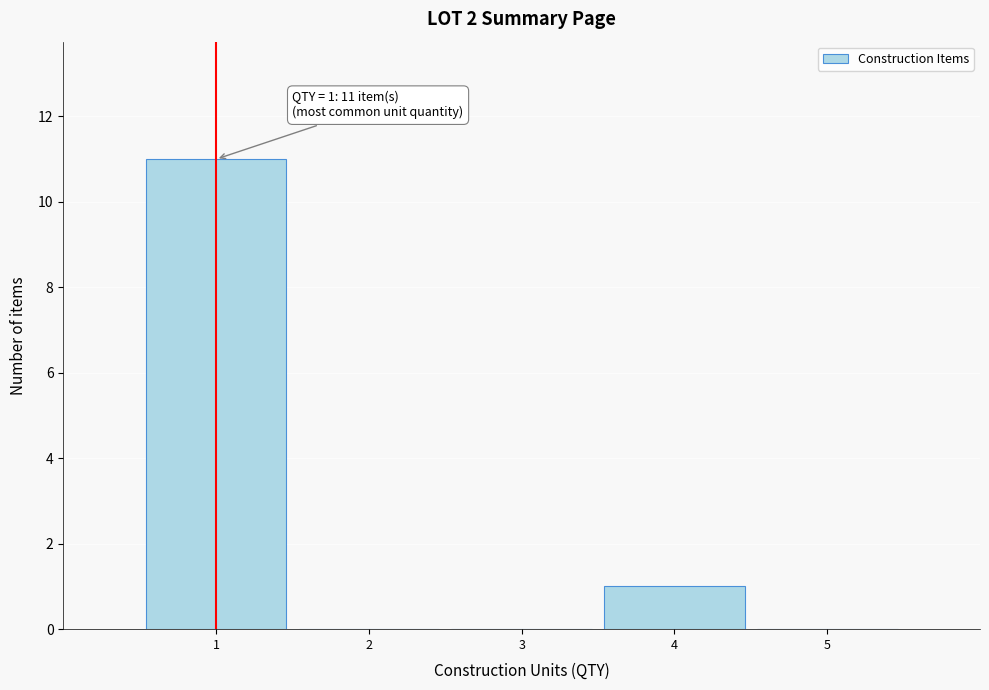

Over which range of the x-axis is the bar tallest?

0.5 to 1.5